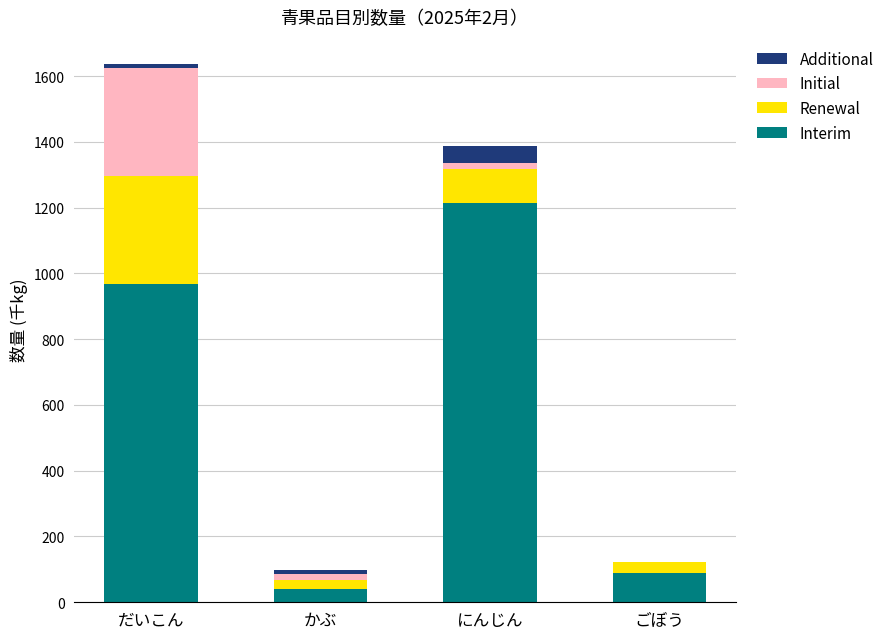

What is the sum of all Interim values?

2312.6